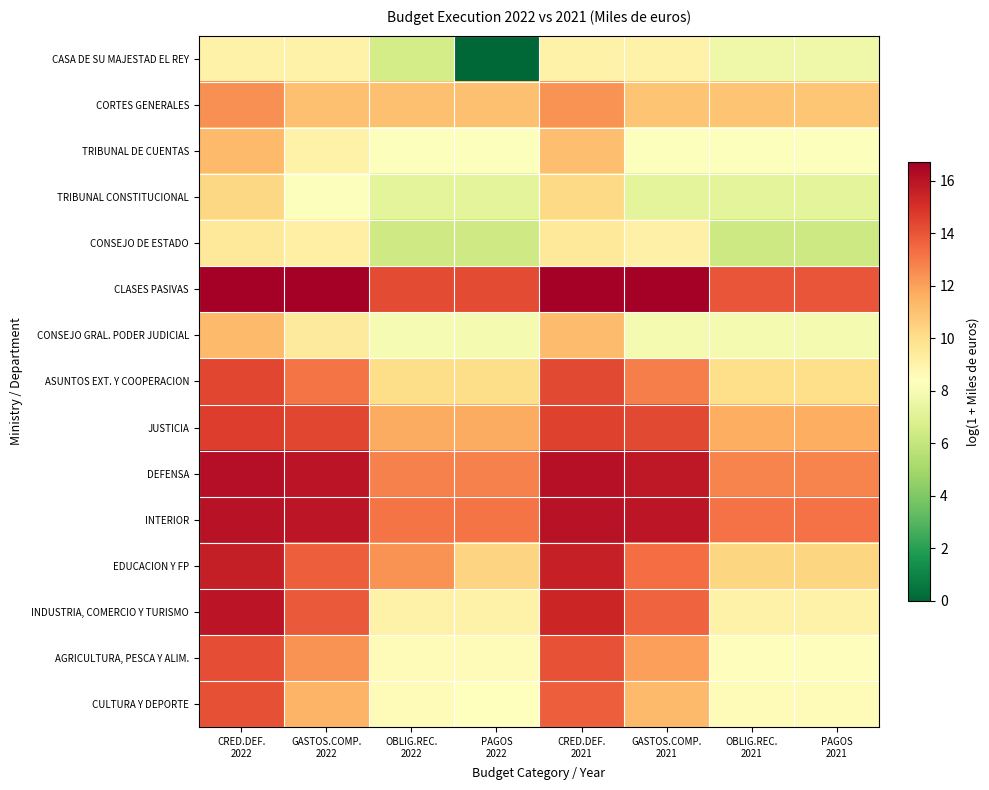

At which category does the chart reach its minimum across all series?

PAGOS
2022